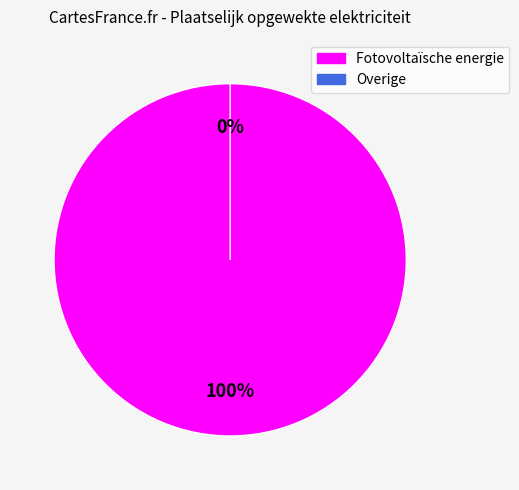

True or false: Overige accounts for 0% of the total.

True